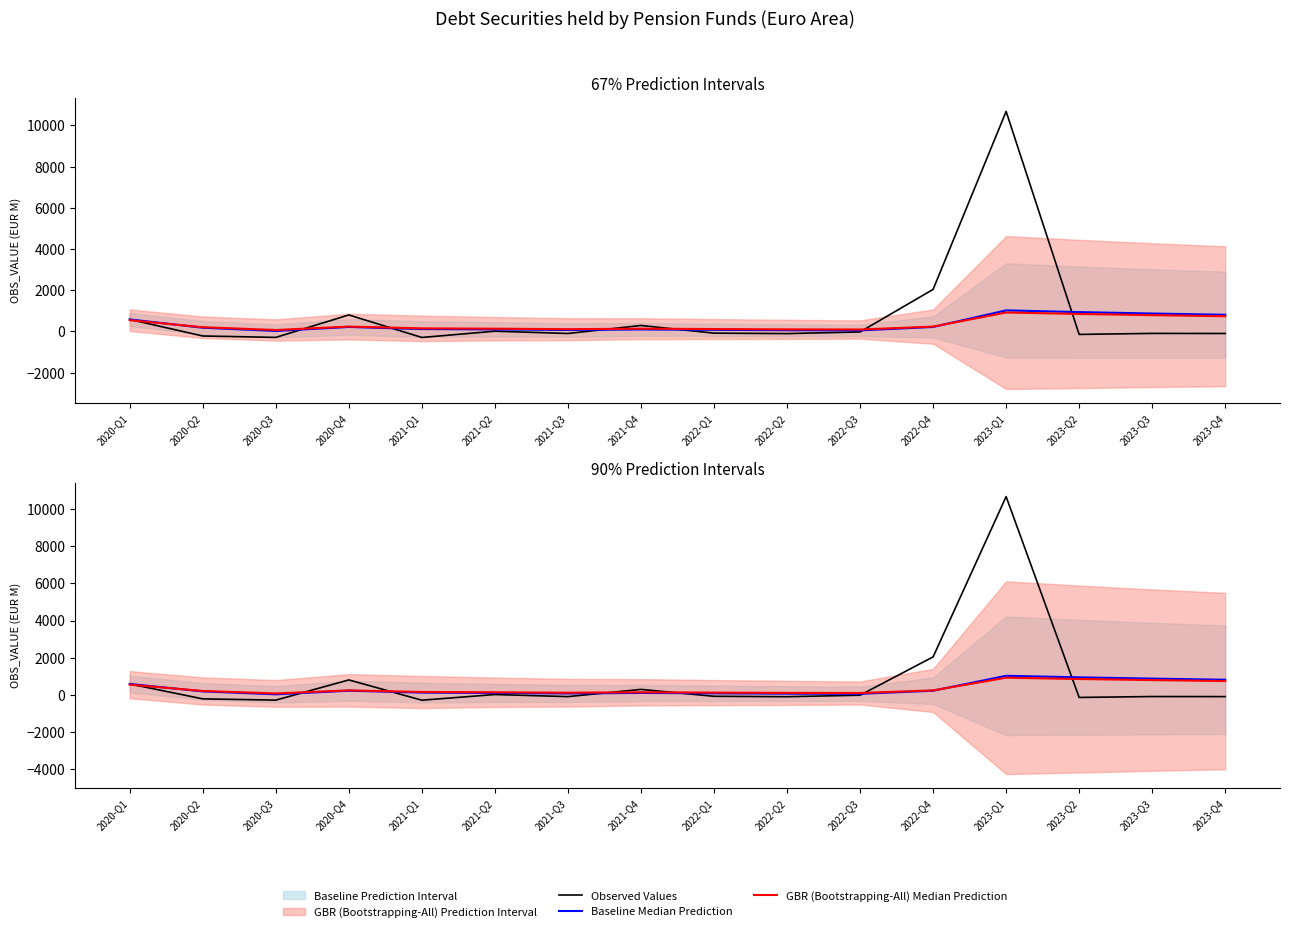

How many categories are shown in the chart?

16